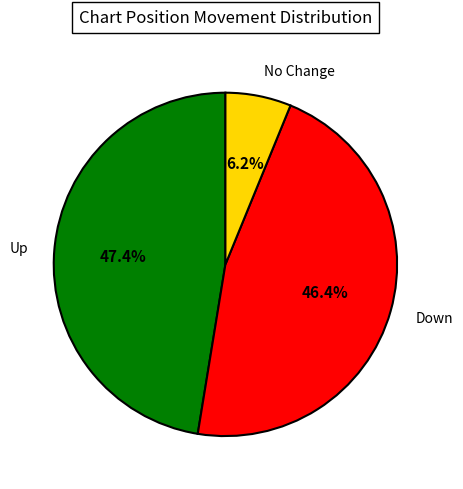

Count the number of slices in the pie.

3